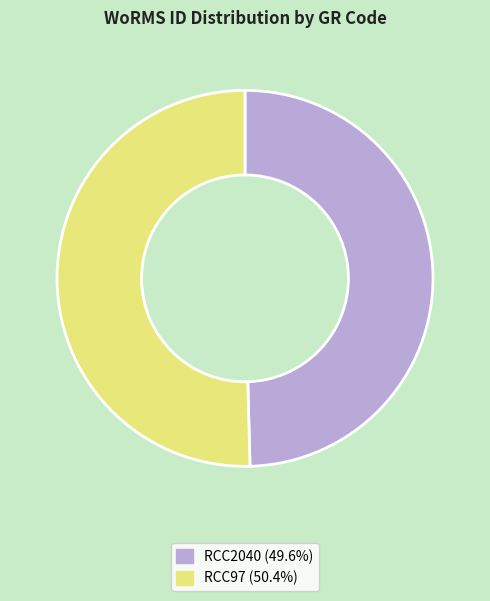

Do RCC2040 (49.6%) and RCC97 (50.4%) together represent more than half of the pie?

Yes